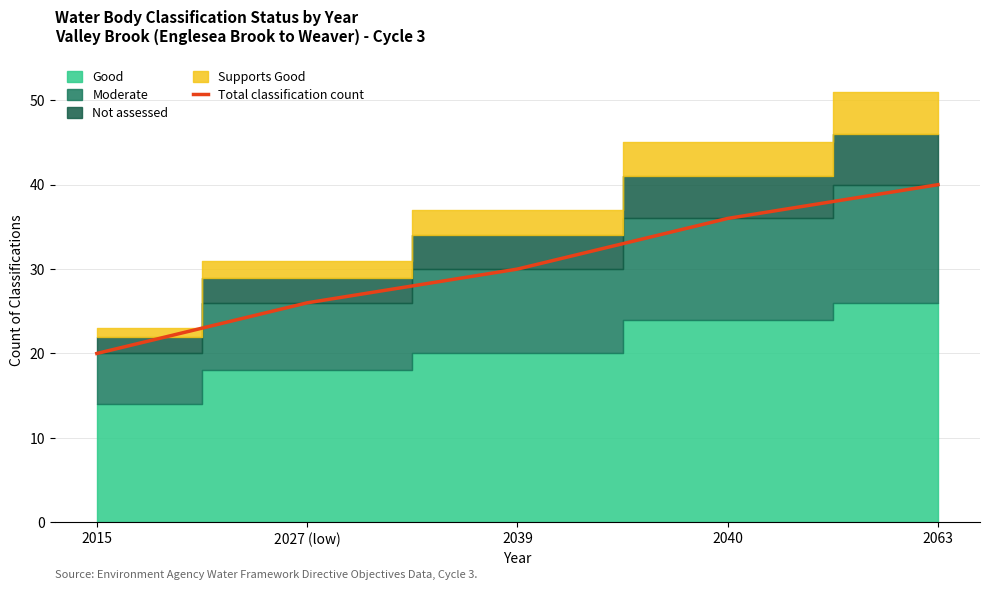

What is the sum of all values?

152